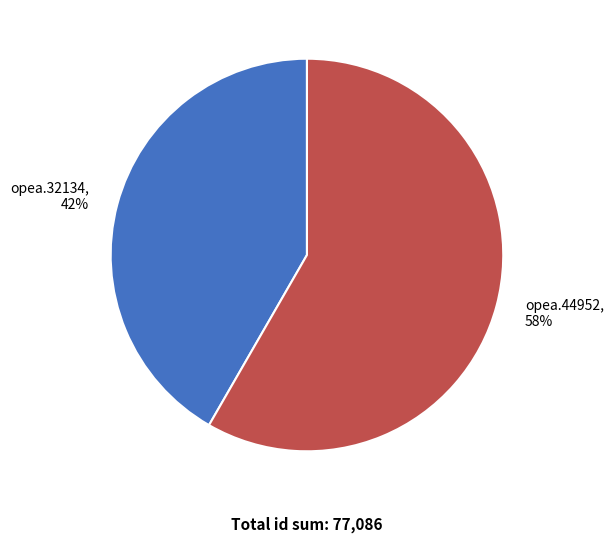

To the nearest percent, what percentage of the pie is opea.44952?

58%